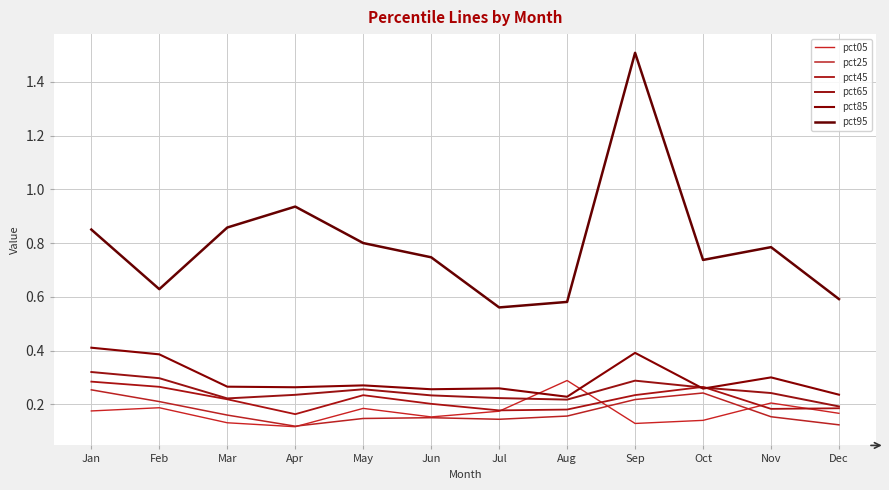

Is the value of pct85 at Feb greater than the value of pct25 at Nov?

Yes